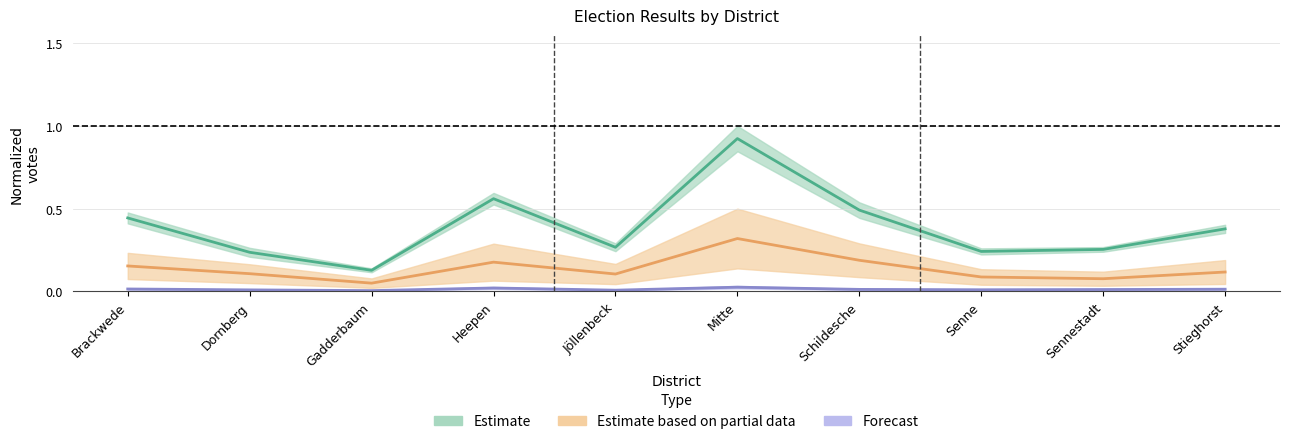

Which series changed the most between Brackwede and Heepen?

A1